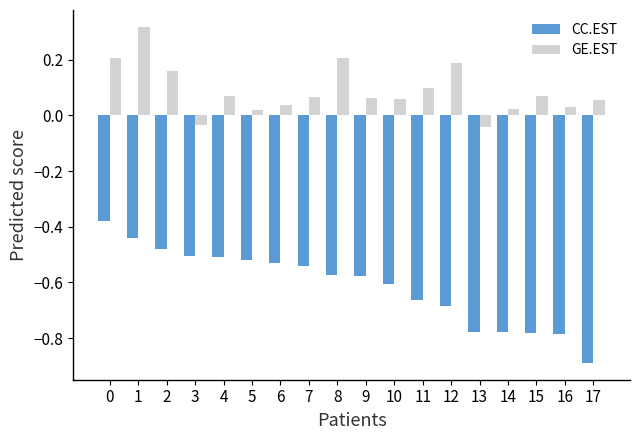

Is the value of CC.EST at 2 greater than the value of GE.EST at 15?

No